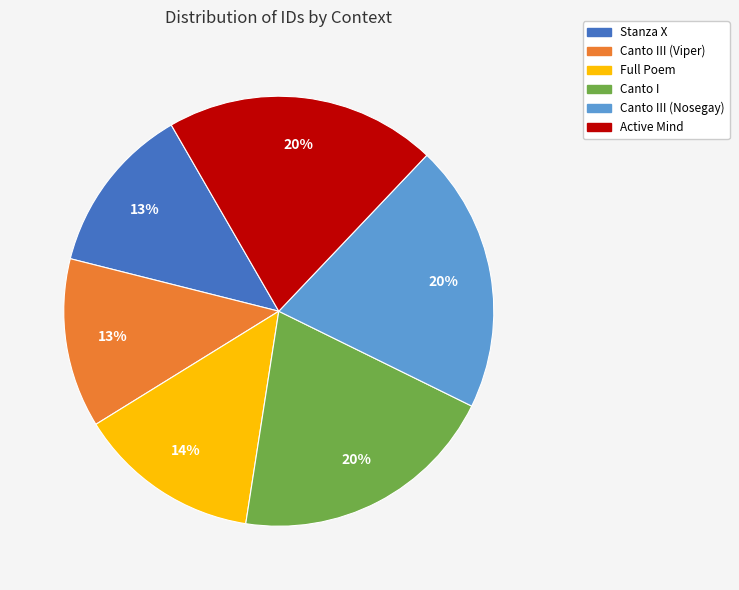

Is there any slice that represents more than half of the pie?

No